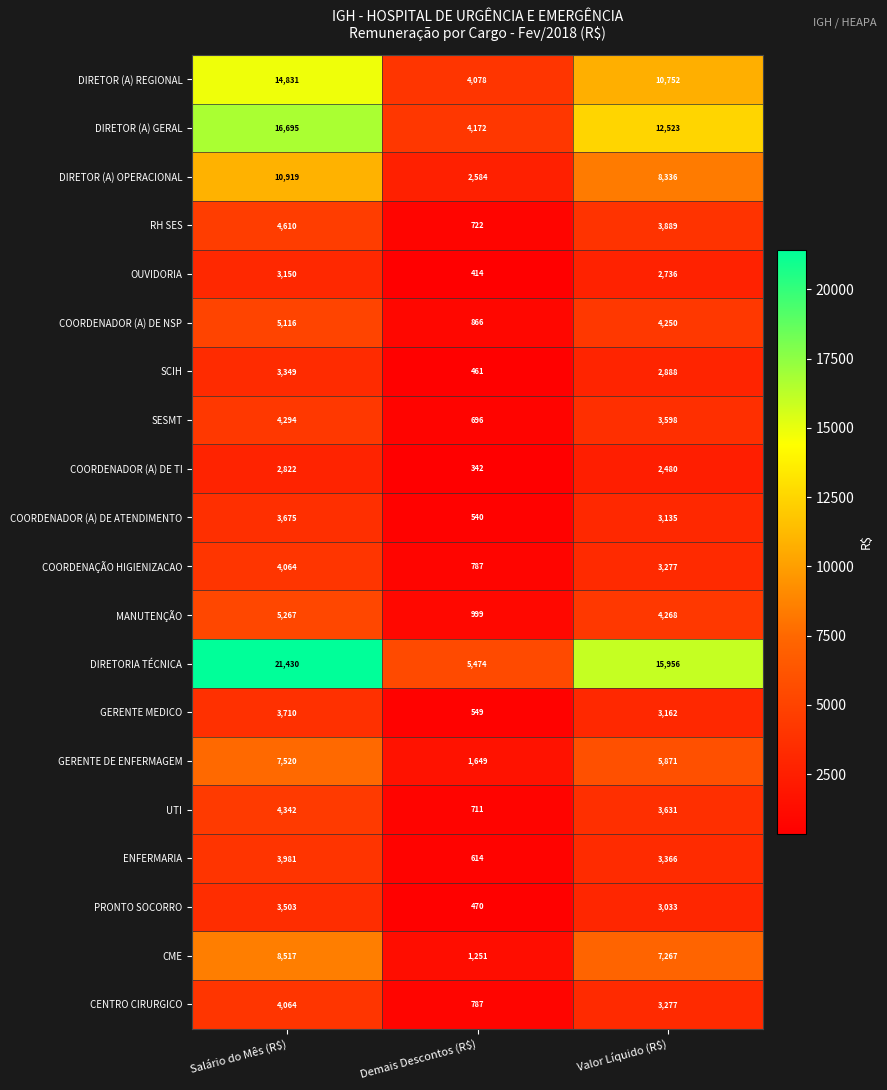

True or false: MANUTENÇÃO has a value of 999 at Demais Descontos (R$).

True